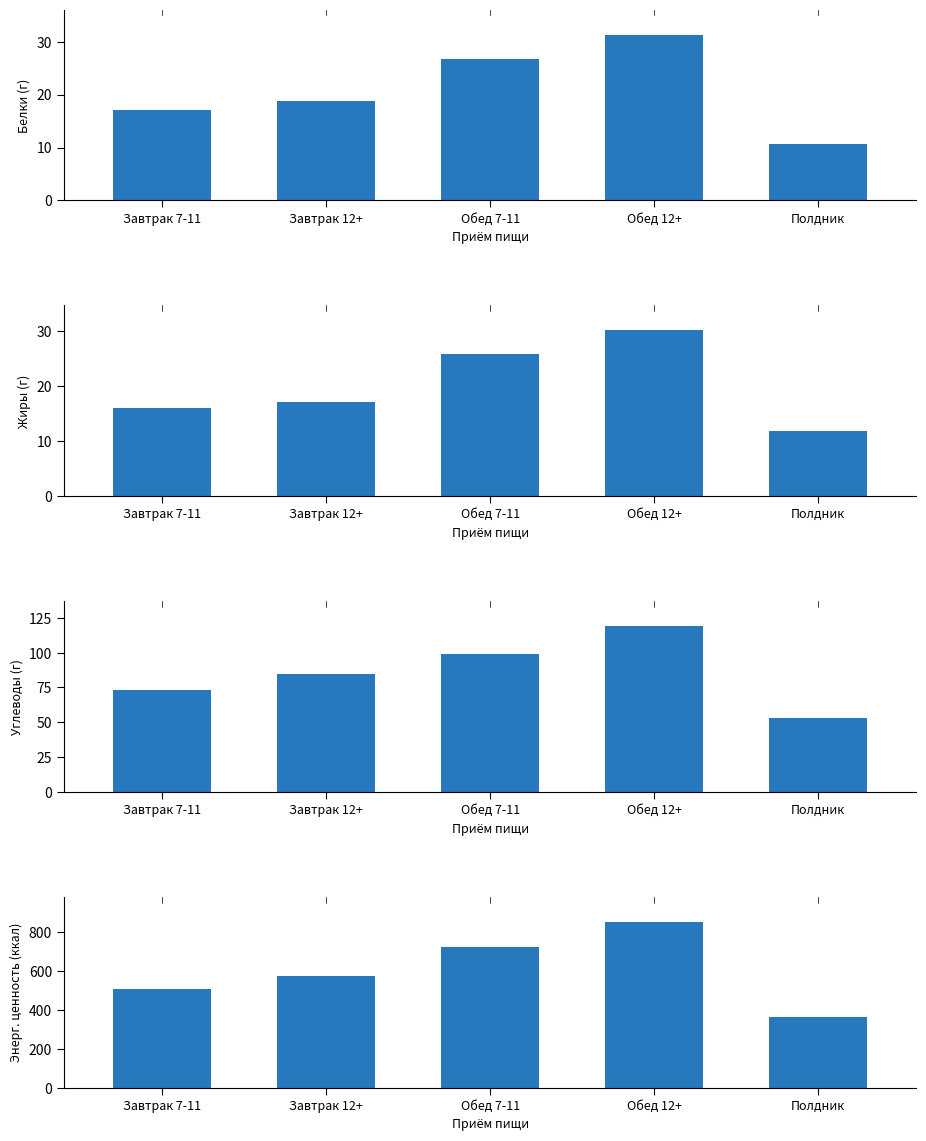

Reading right to left, list all the values displayed in this chart.

Белки: Полдник=10.7	Обед 12+=31.4	Обед 7-11=26.8	Завтрак 12+=18.8	Завтрак 7-11=17.0
Жиры: Полдник=11.8	Обед 12+=30.1	Обед 7-11=25.8	Завтрак 12+=17.1	Завтрак 7-11=16.1
Углеводы: Полдник=53.1	Обед 12+=119.2	Обед 7-11=99.0	Завтрак 12+=84.9	Завтрак 7-11=73.1
Энергетическая ценность: Полдник=363.0	Обед 12+=854.9	Обед 7-11=722.6	Завтрак 12+=574.6	Завтрак 7-11=510.1